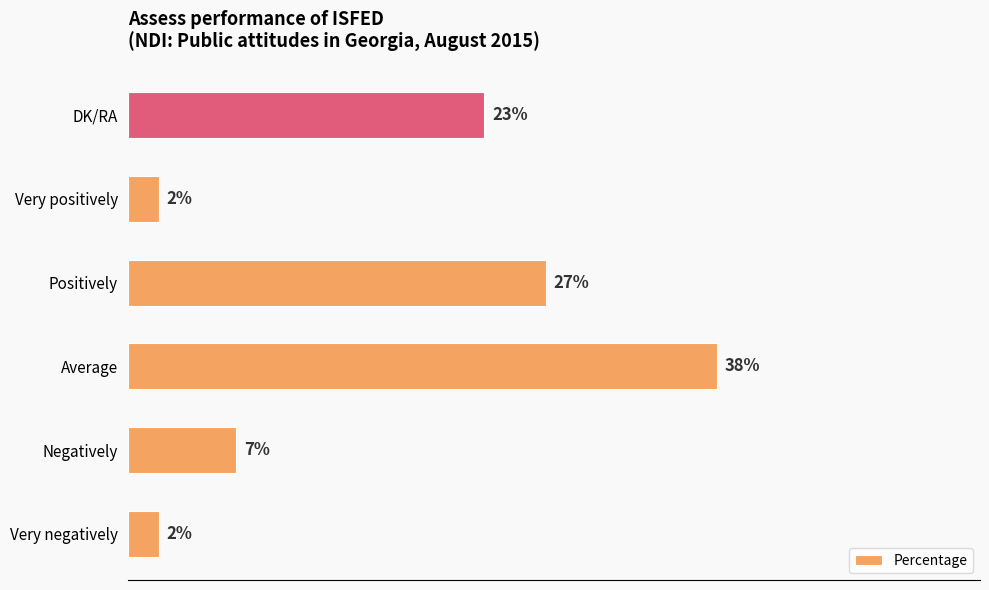

Which has a higher value, Average or Positively?

Average